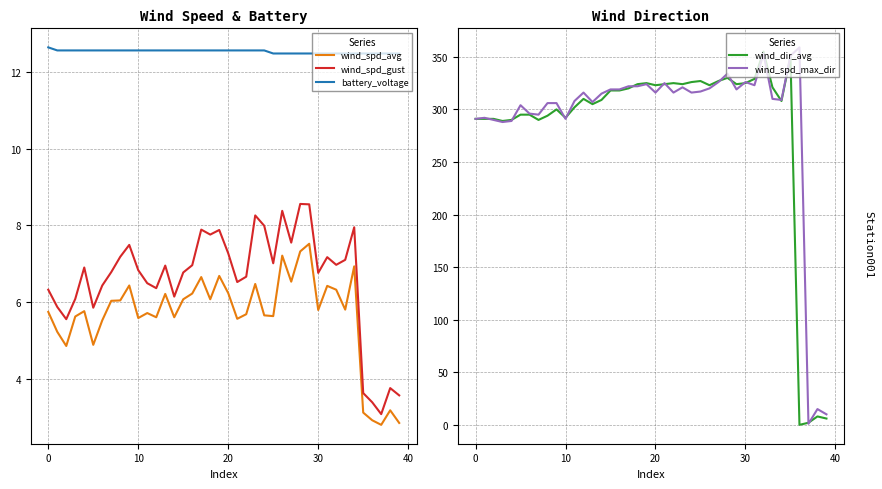

What is the average value of the wind_spd_gust series?

6.6